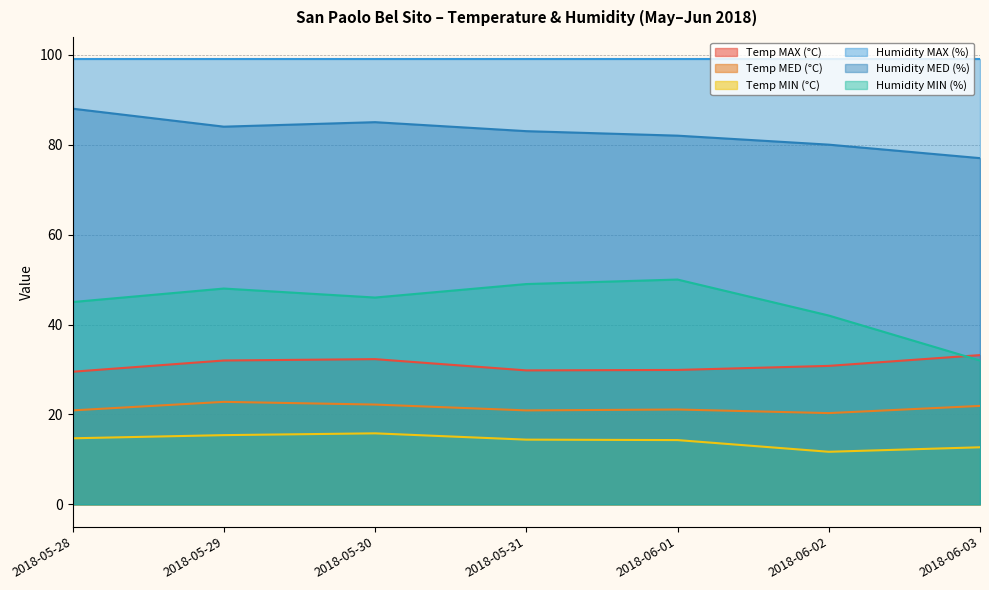

What is the value of the Temp MED (°C) point at the 5th from the left?

21.1